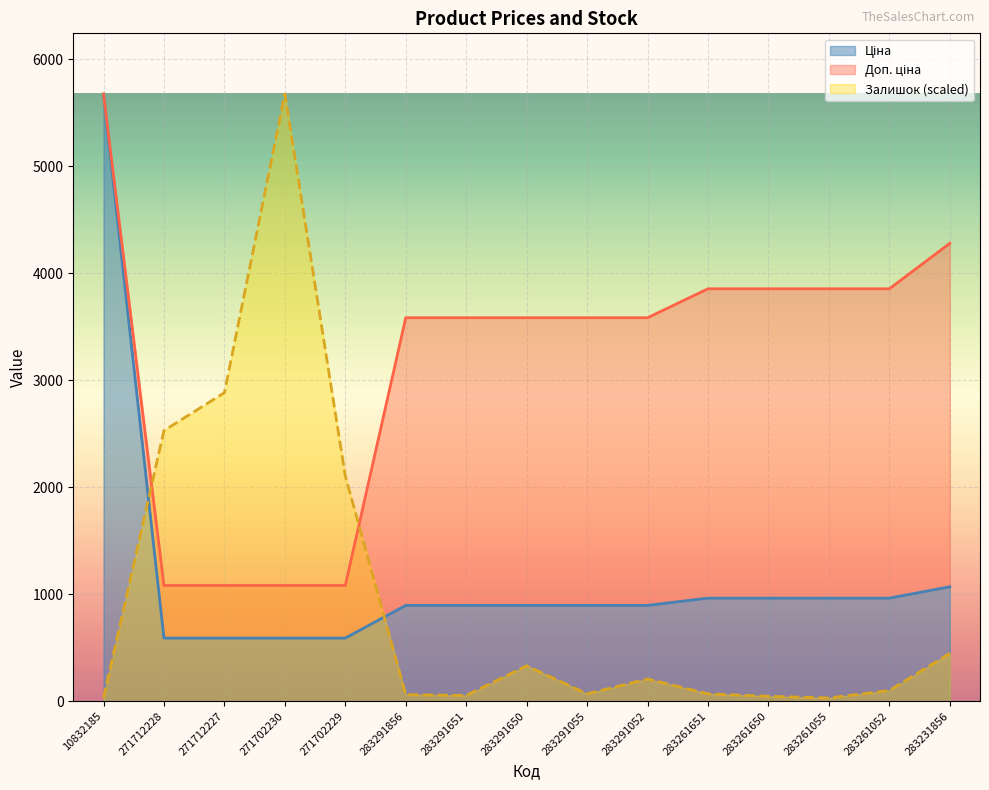

Reading left to right, list all the values displayed in this chart.

Ціна: 10832185=5673.8	271712228=589.9	271712227=589.9	271702230=589.9	271702229=589.9	283291856=895.9	283291651=895.9	283291650=895.9	283291055=895.9	283291052=895.9	283261651=963.5	283261650=963.5	283261055=963.5	283261052=963.5	283231856=1069.8
Доп. ціна: 10832185=5673.8	271712228=1081.7	271712227=1081.7	271702230=1081.7	271702229=1081.7	283291856=3583.6	283291651=3583.6	283291650=3583.6	283291055=3583.6	283291052=3583.6	283261651=3854.0	283261650=3854.0	283261055=3854.0	283261052=3854.0	283231856=4279.1
Залишок: 10832185=30.8	271712228=2528.6	271712227=2883.2	271702230=5673.8	271702229=2104.6	283291856=61.7	283291651=54.0	283291650=331.5	283291055=69.4	283291052=208.1	283261651=69.4	283261650=46.3	283261055=30.8	283261052=100.2	283231856=447.1